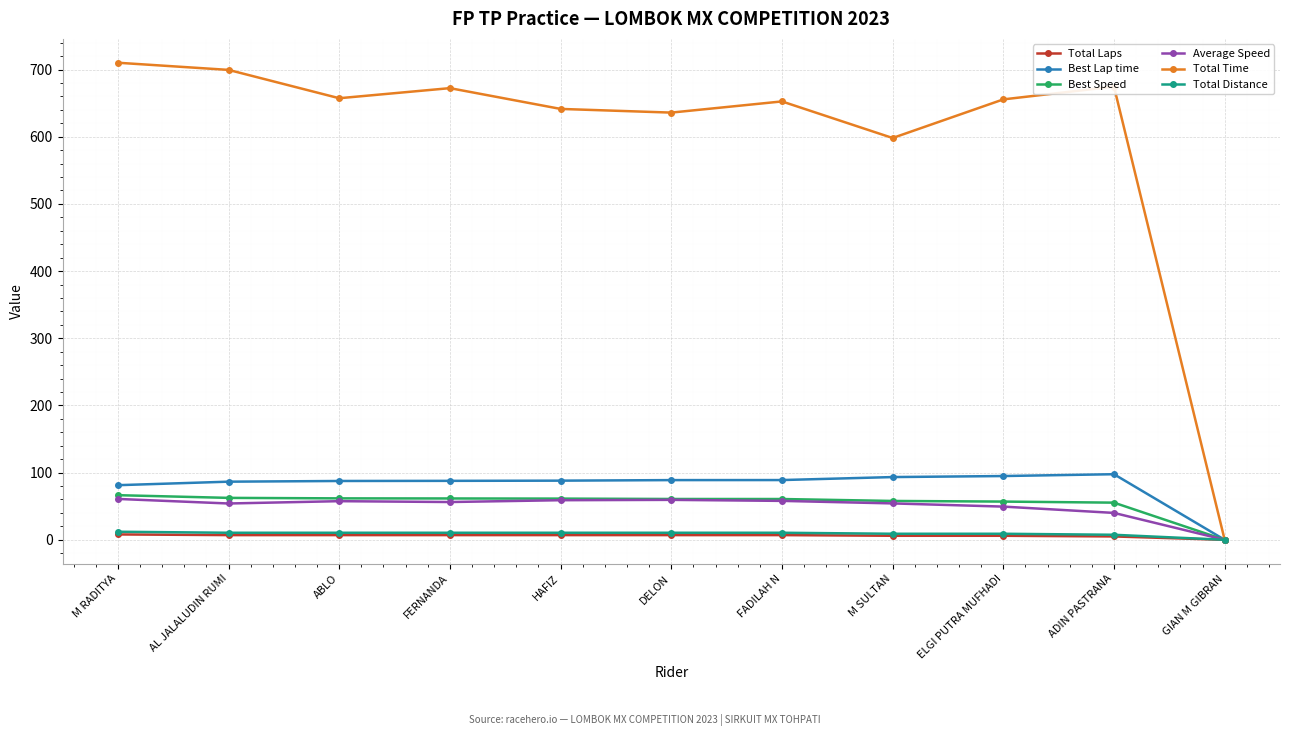

What is the total value across all series at FADILAH N?

877.6